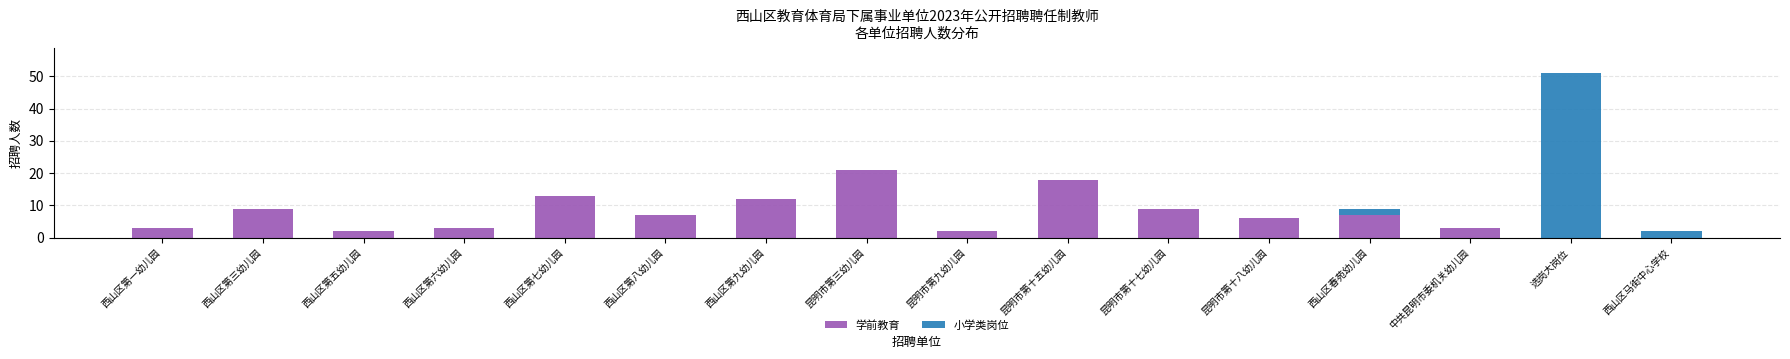

How many categories are shown in the chart?

16